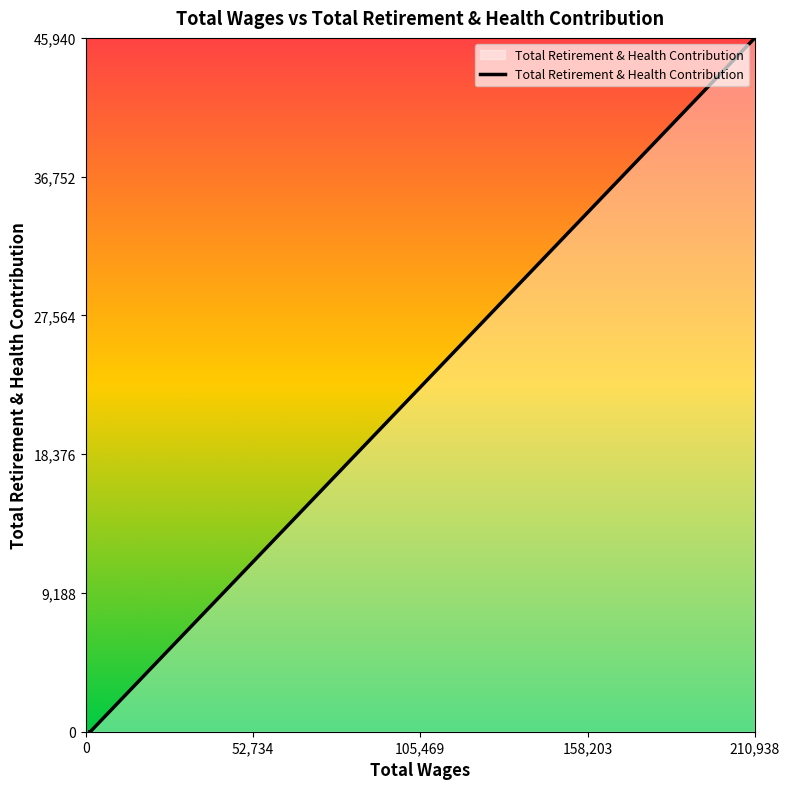

The chart shows a value of 0 at 105,469. True or false?

False